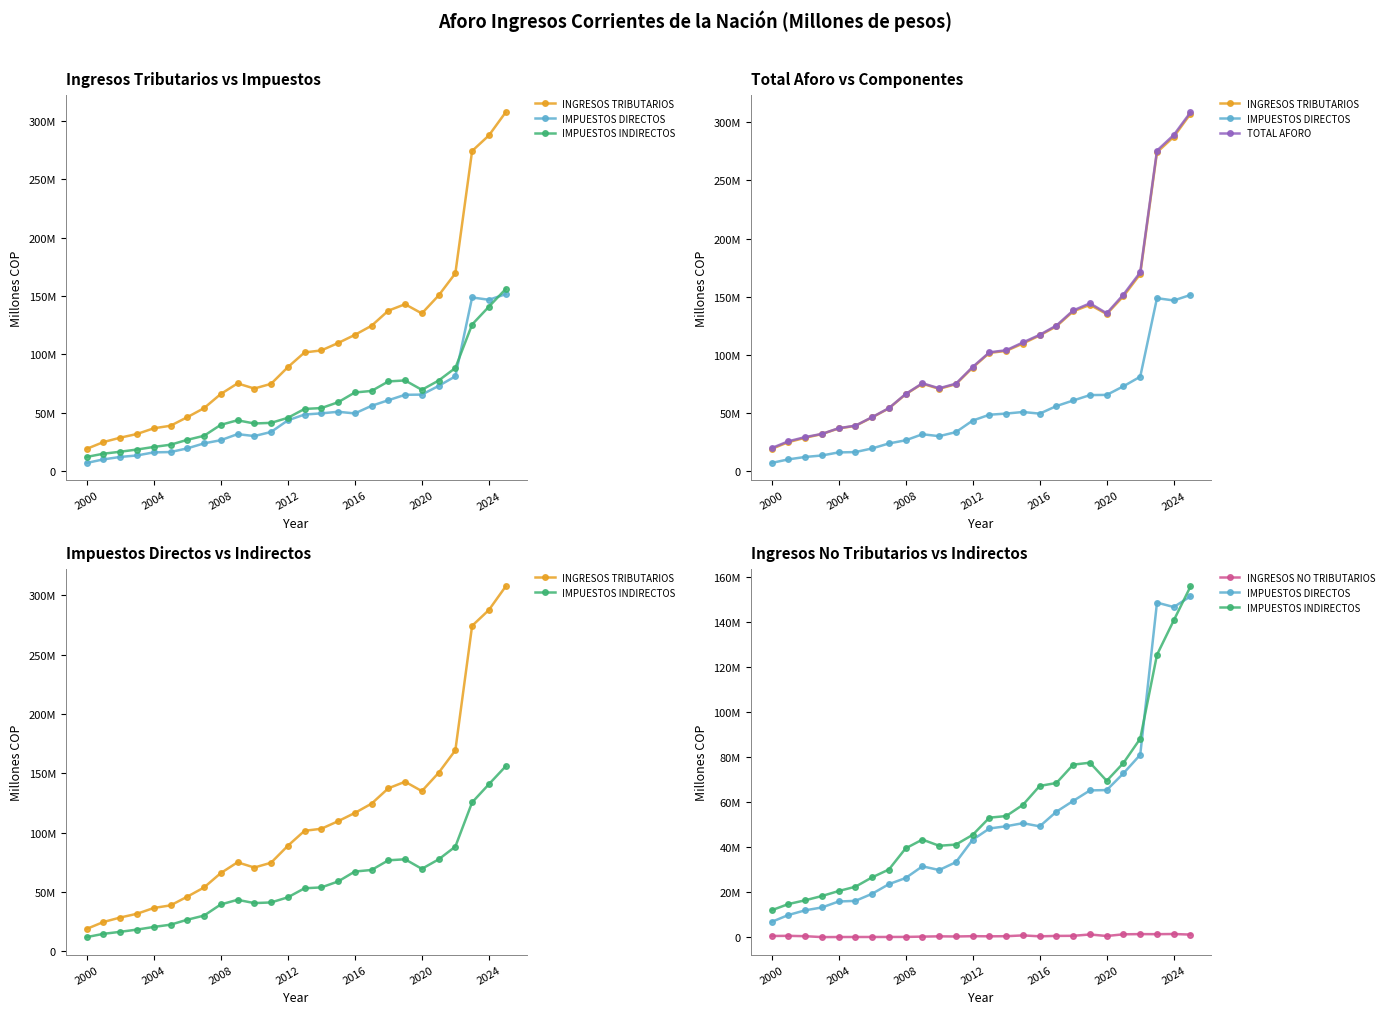

Reading right to left, transcribe all the data shown in this chart.

INGRESOS TRIBUTARIOS: 307272767.0	287465760.0	274167952.0	169366736.0	150372594.0	134992097.0	142881985.6	137368012.9	124448963.6	116603593.6	109639353.6	103296882.3	101570794.1	88923287.6	74680212.6	70652833.0	75051961.0	65966048.0	53846056.0	46101145.0	38779806.0	36586932.0	31723056.6	28559507.7	24801070.0	18991721.2
IMPUESTOS DIRECTOS: 151447583.0	146701331.0	148670546.0	81098256.0	72882812.0	65447847.0	65290455.0	60636139.2	55852761.1	49332984.1	50745996.6	49383462.8	48386645.4	43372339.6	33436564.6	29941754.0	31591144.0	26400057.0	23671427.0	19403855.0	16251141.0	15972820.0	13324294.3	12050367.7	9974142.0	6914300.0
IMPUESTOS INDIRECTOS: 155825184.0	140764429.0	125497406.0	88268480.0	77489782.0	69544250.0	77591530.6	76731873.7	68596202.5	67270609.5	58893357.0	53913419.5	53184148.6	45550948.0	41243648.0	40711079.0	43460817.0	39565991.0	30174629.0	26697290.0	22528665.0	20614112.0	18398762.2	16509140.0	14826928.0	12077421.2
TOTAL AFORO: 308545927.0	289005206.0	275633952.0	170861576.1	151780803.9	135646860.0	144209794.2	138107874.9	125141963.6	117117964.6	110560293.6	103856780.4	102089648.1	89501248.6	75114125.6	71161268.0	75436451.0	66212048.0	54073192.0	46316487.0	38996761.0	36788435.0	31891395.4	29132257.7	25528456.0	19650643.0
INGRESOS NO TRIBUTARIOS: 1273160.0	1539446.0	1466000.0	1494840.1	1408209.9	654763.0	1327808.5	739862.0	693000.0	514371.0	920940.0	559898.1	518854.0	577961.0	433913.0	508435.0	384490.0	246000.0	227136.0	215342.0	216955.0	201503.0	168338.8	572750.0	727386.0	658921.8